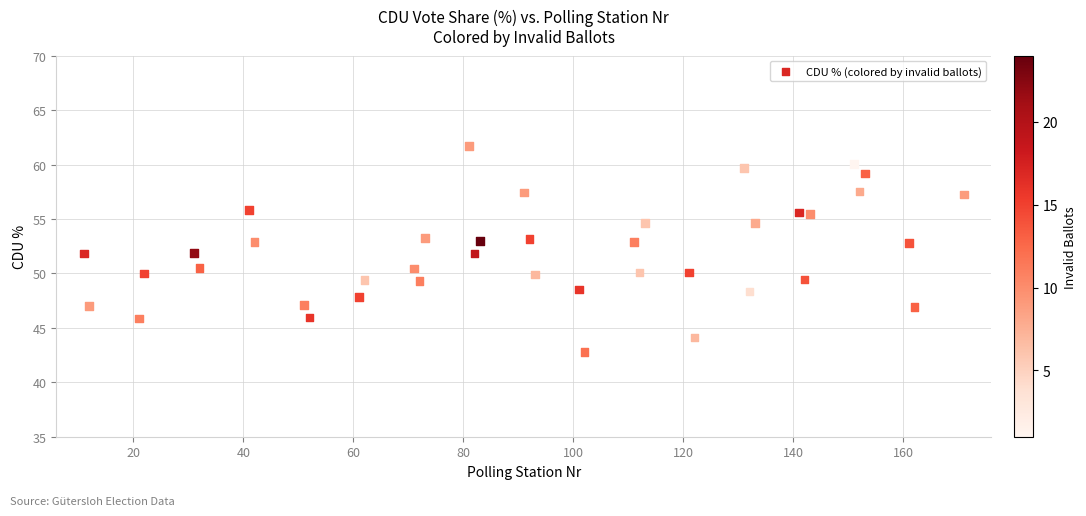

What is the range of X values (max minus min)?

160.0